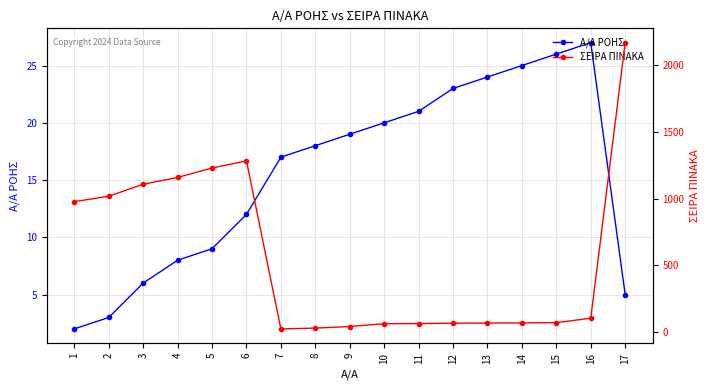

Which series has the widest spread of values?

ΣΕΙΡΑ ΠΙΝΑΚΑ